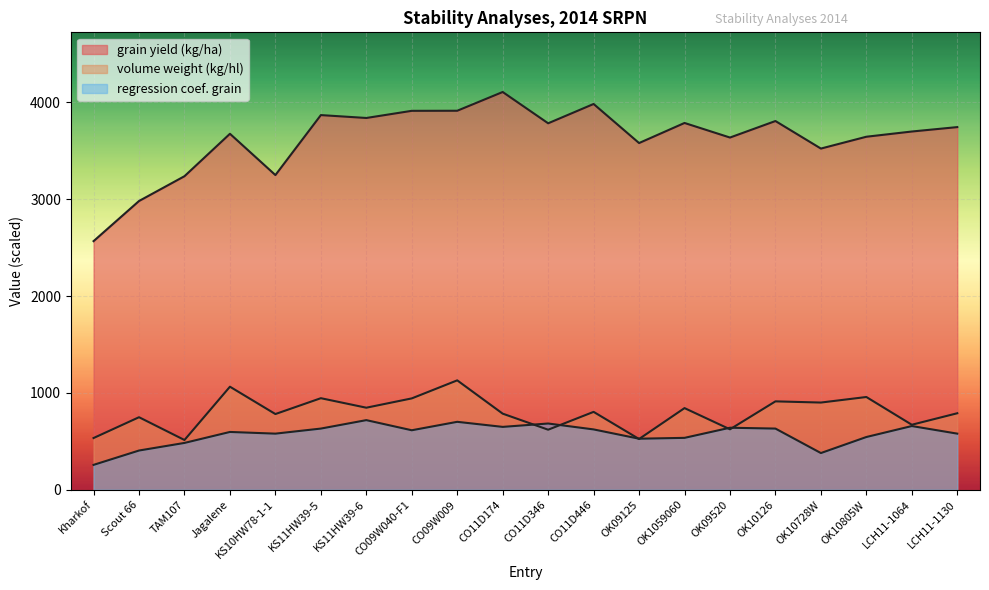

How many interior local valleys does the volume weight (kg/hl) series have?

8